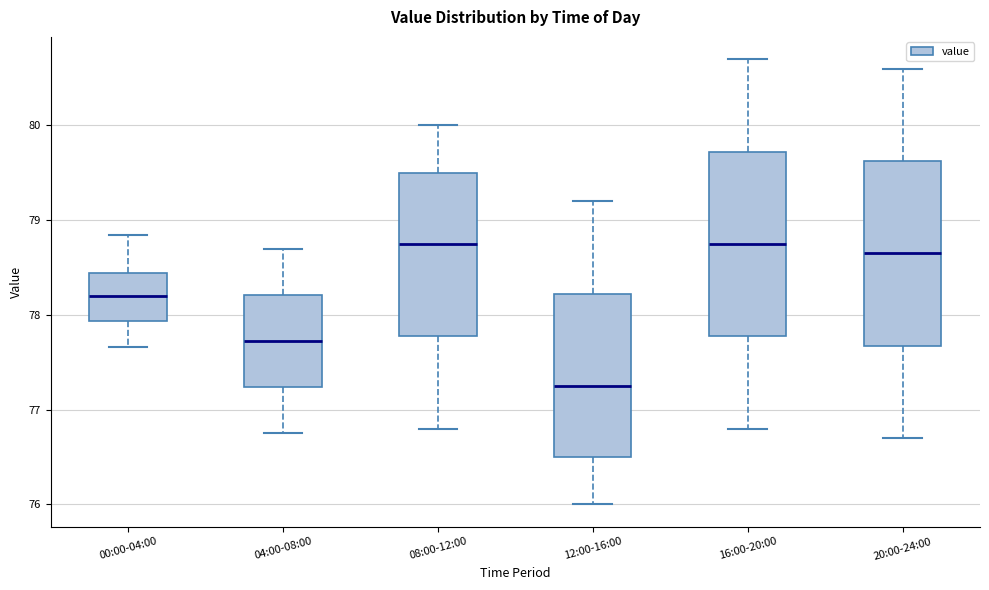

Where does the upper whisker of the box for 20:00-24:00 end on the y-axis? The values are not printed on the chart, so give them approximately, as read against the axis.

80.6